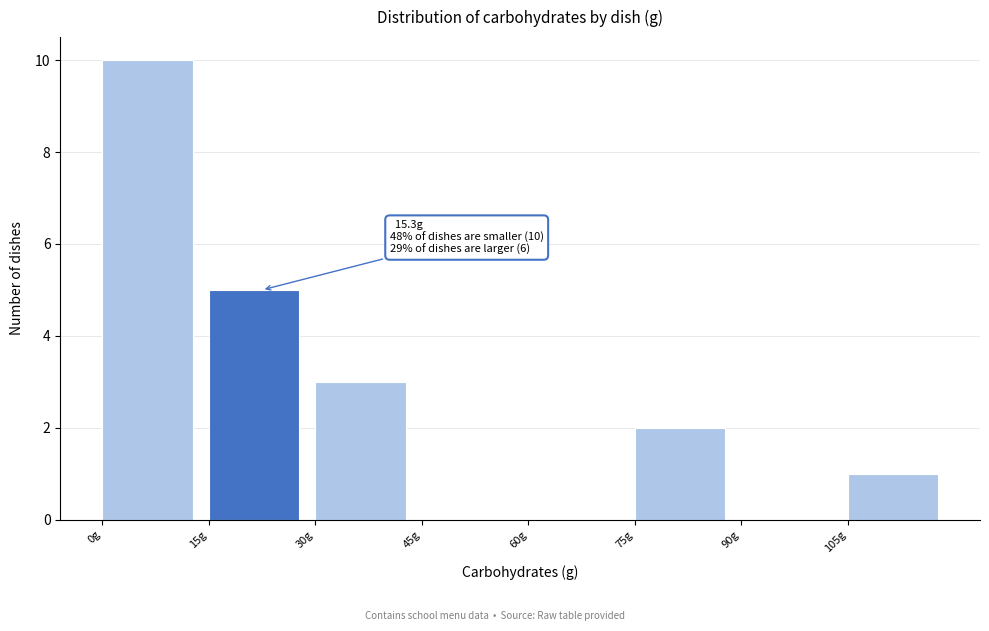

Which range on the x-axis has the tallest bar?

0 to 15